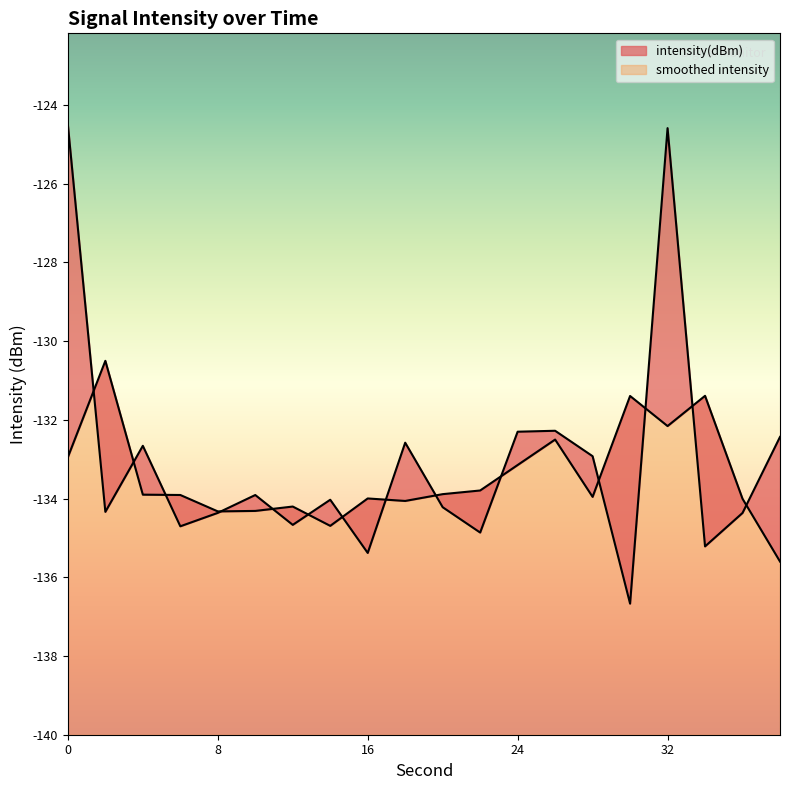

How many categories are shown in the chart?

20